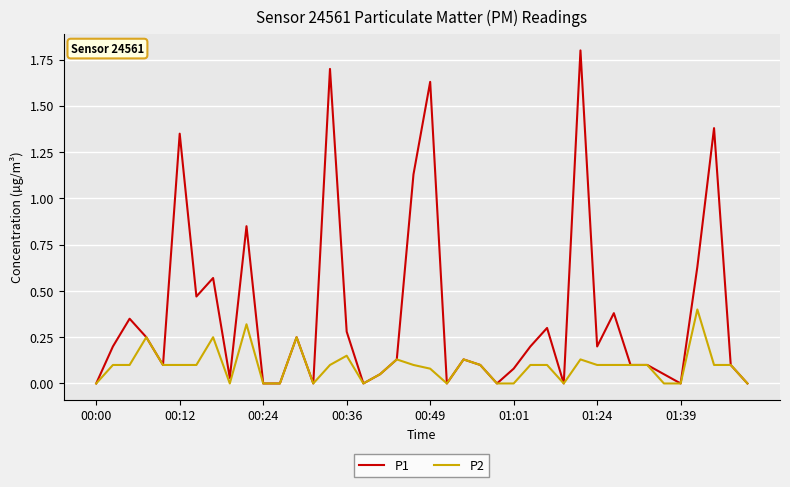

Which series has the widest spread of values?

P1